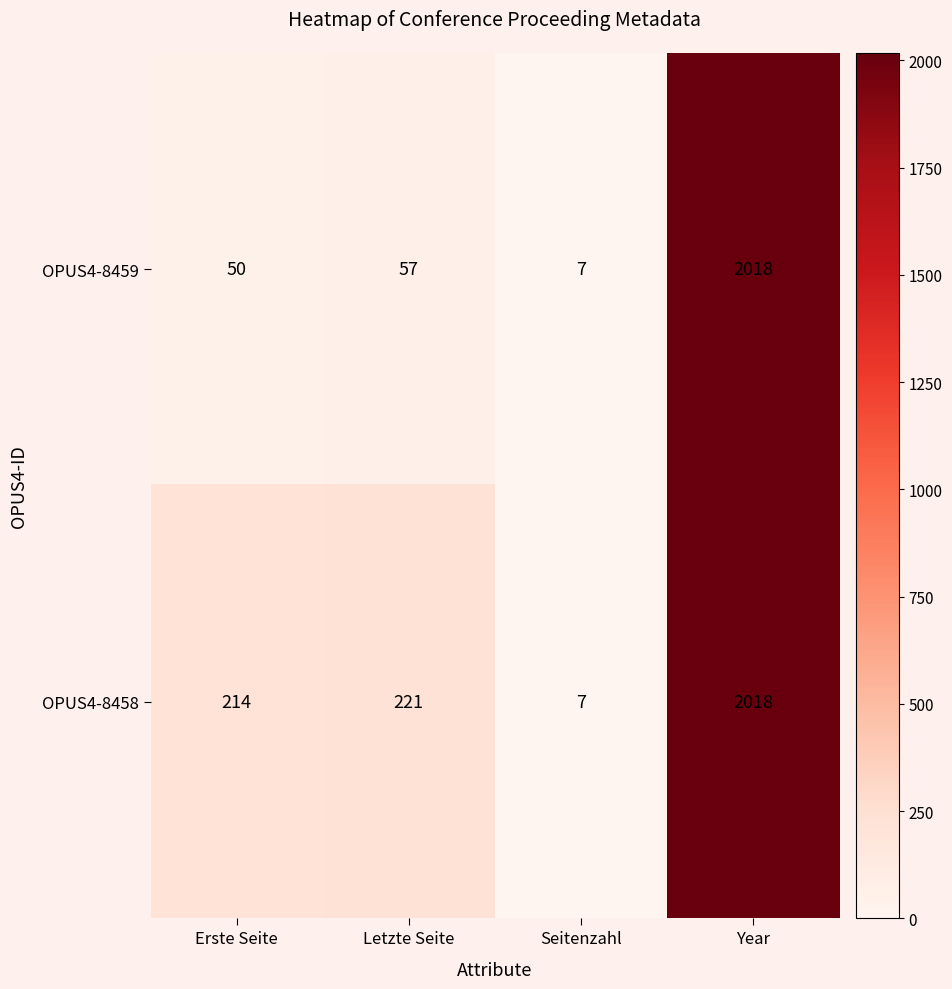

The value of OPUS4-8458 at Seitenzahl is 7. True or false?

True